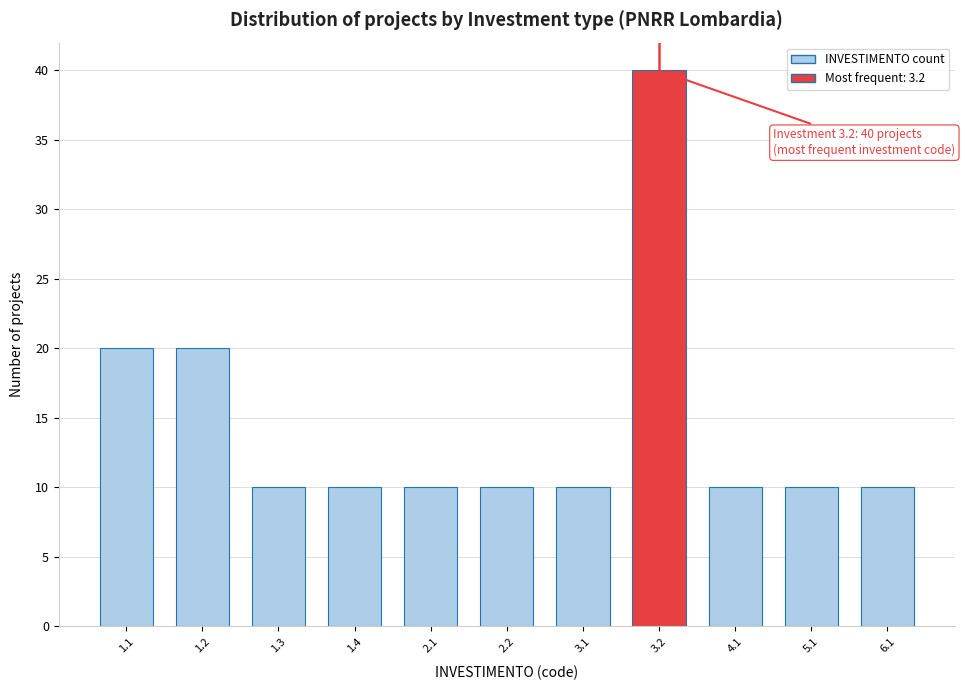

Reading left to right, list all the values displayed in this chart.

20	20	10	10	10	10	10	40	10	10	10